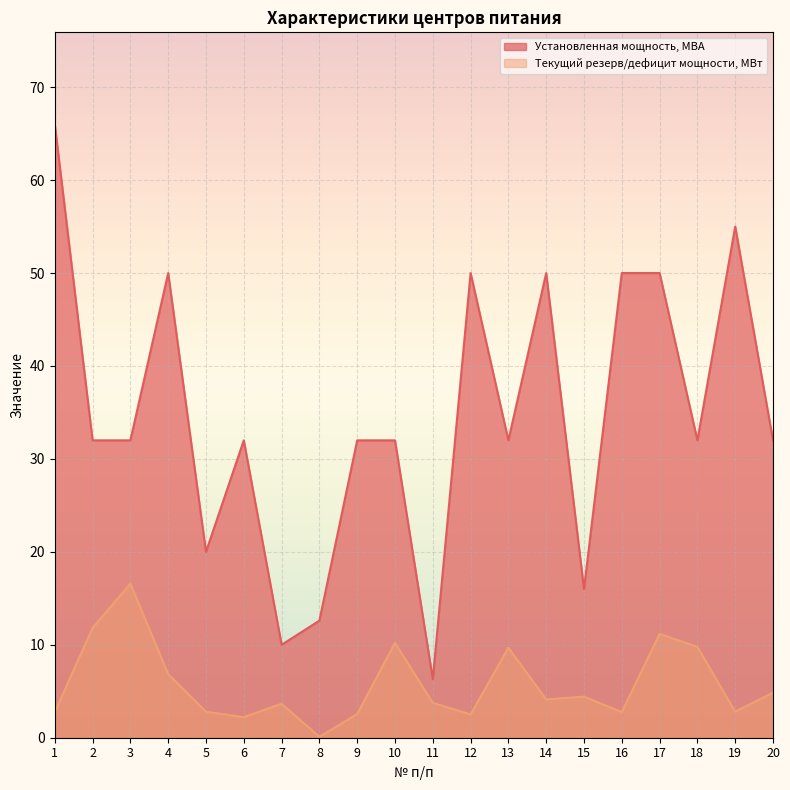

At which label does Текущий резерв/дефицит мощности, МВт reach its peak?

3